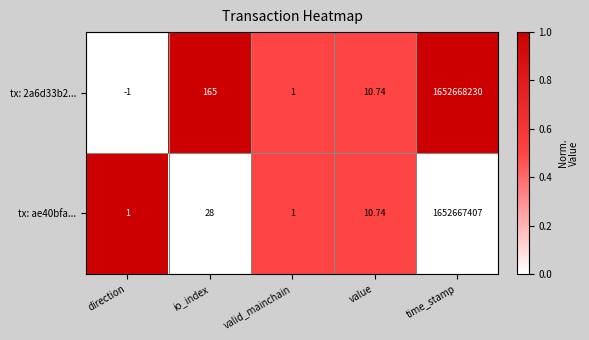

At which category is the sum across all series the highest?

time_stamp